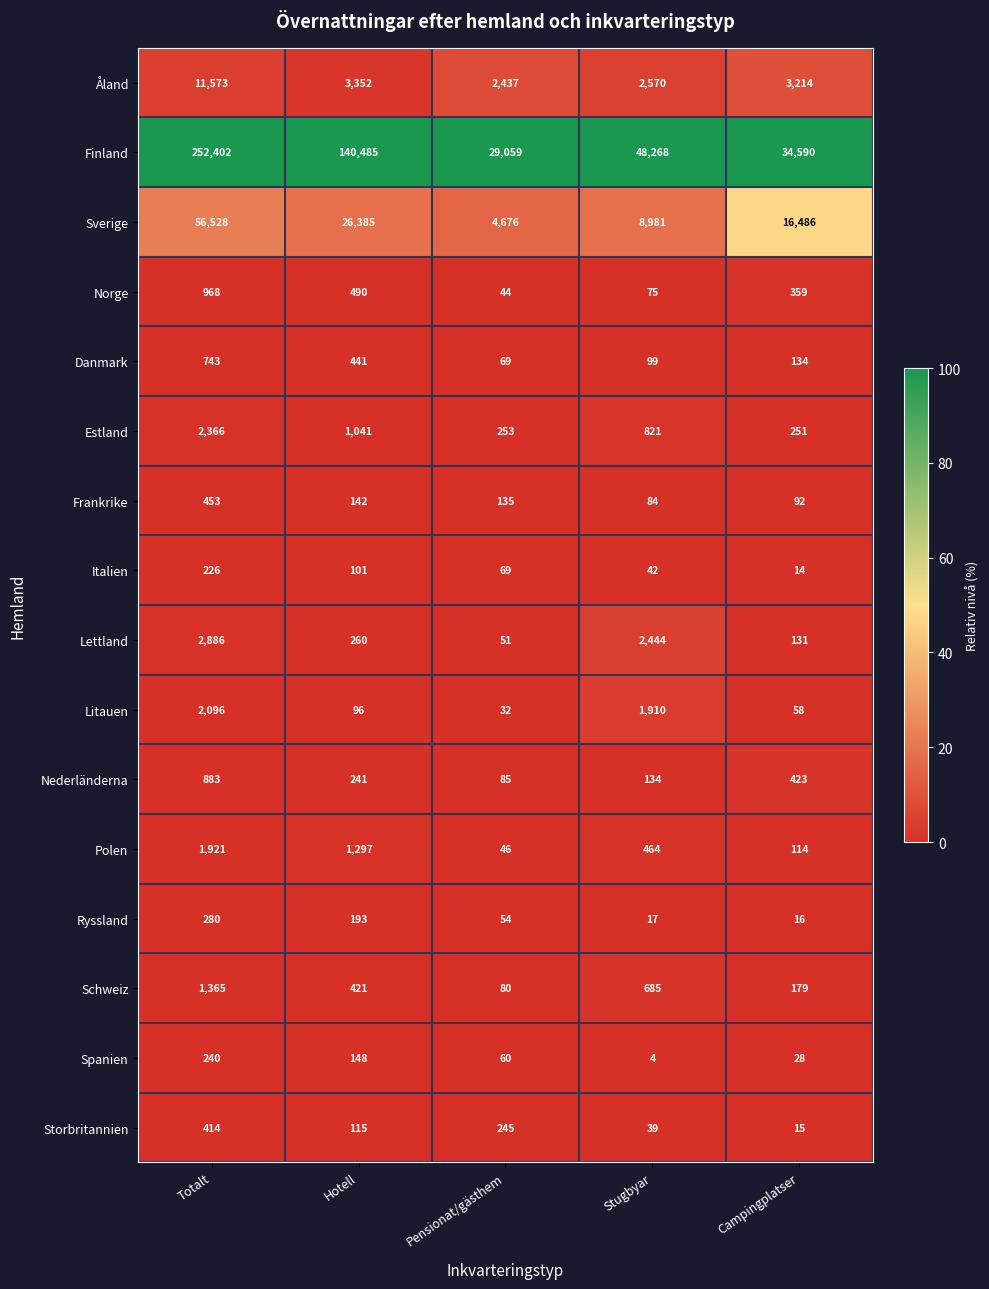

How many series are shown in this chart?

16